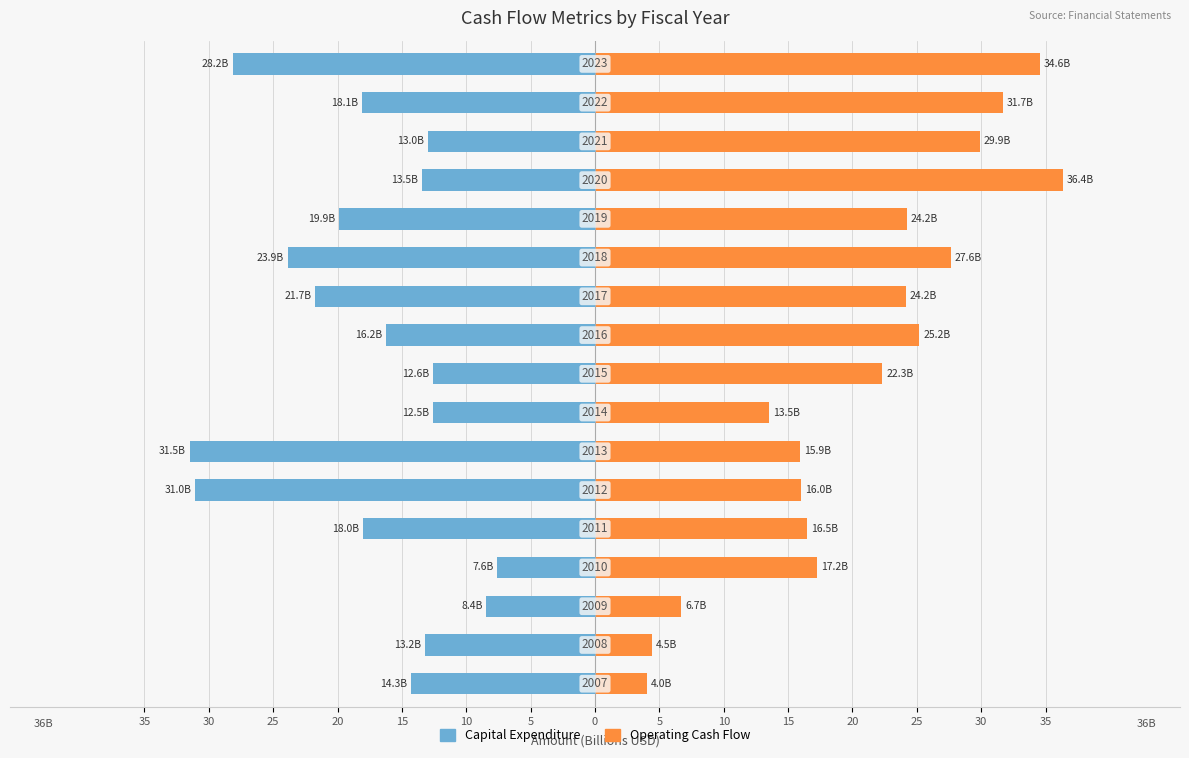

How many bars are there in each group?

2